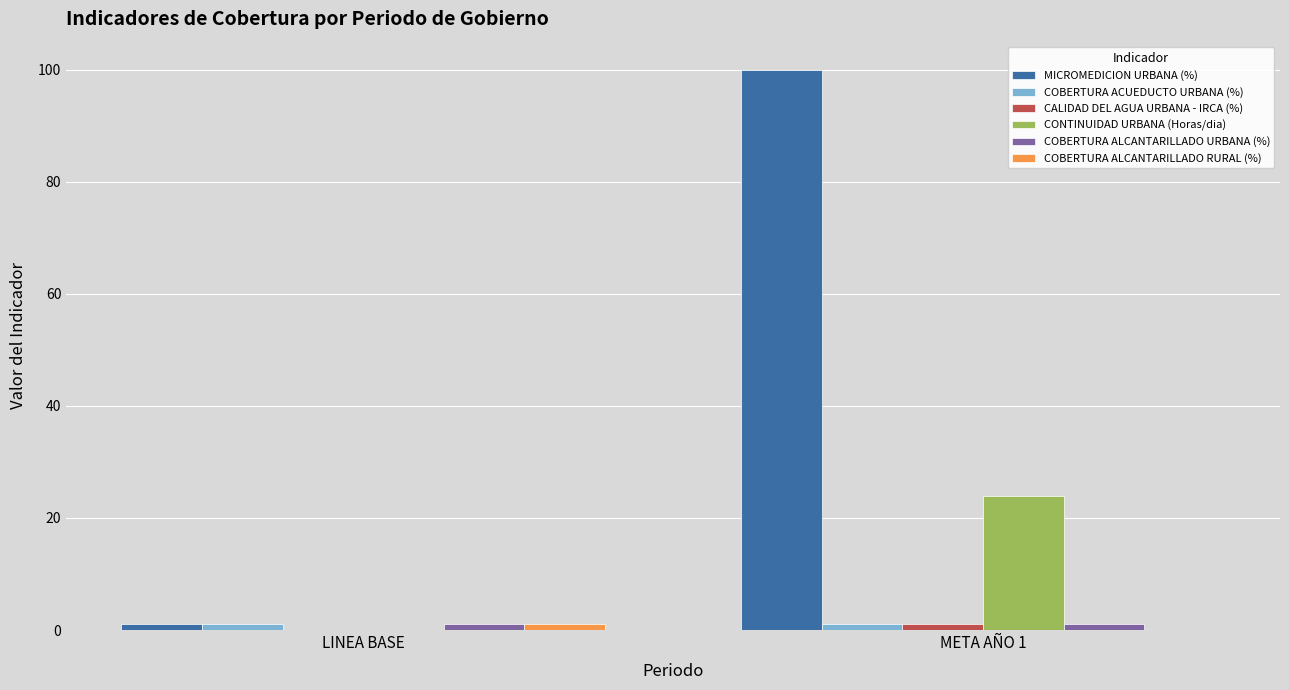

Which series has the largest total across all categories?

MICROMEDICION URBANA (%)